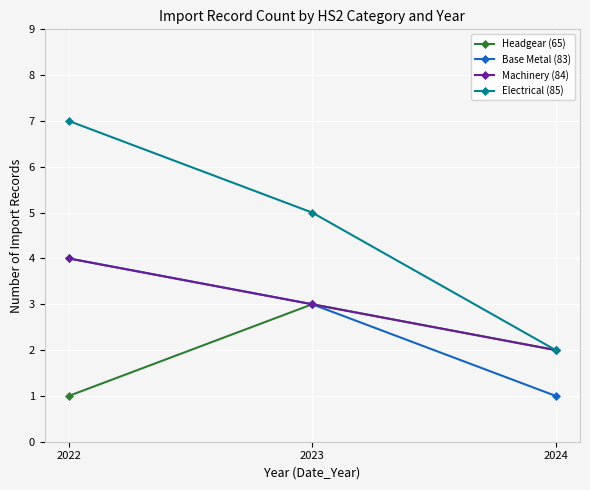

Count the Machinery (84) values in the range 2 to 4.

3